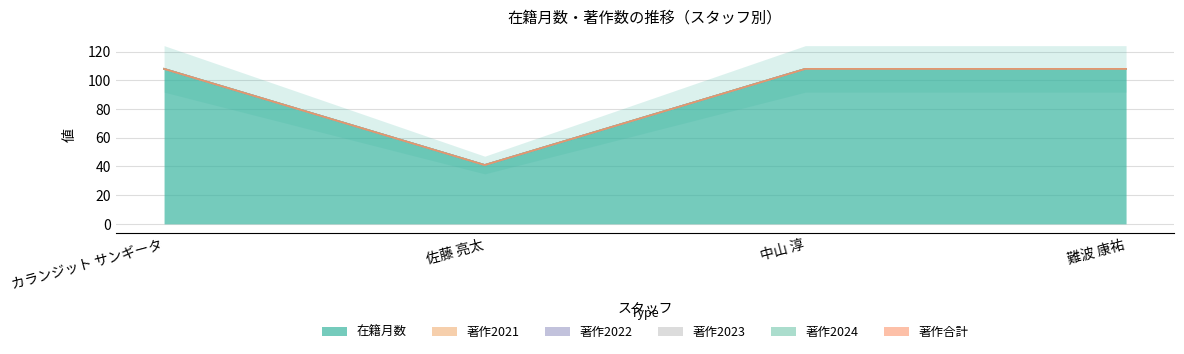

Rank the series at カランジット サンギータ from highest to lowest value.

在籍月数, 著作2021, 著作2022, 著作2023, 著作2024, 著作合計